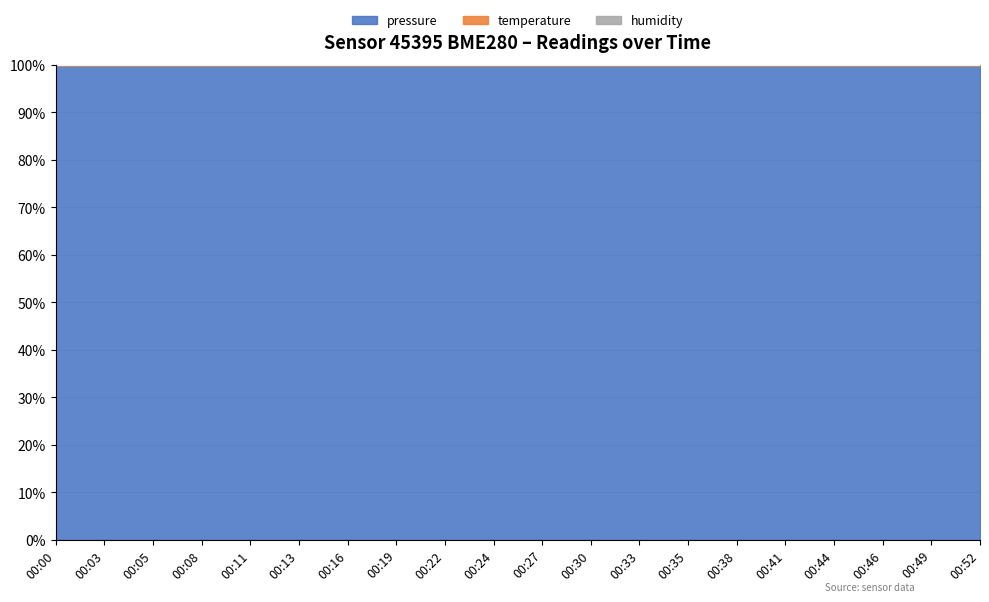

What is the sum of the pressure values at 00:22 and 00:38?

199.8